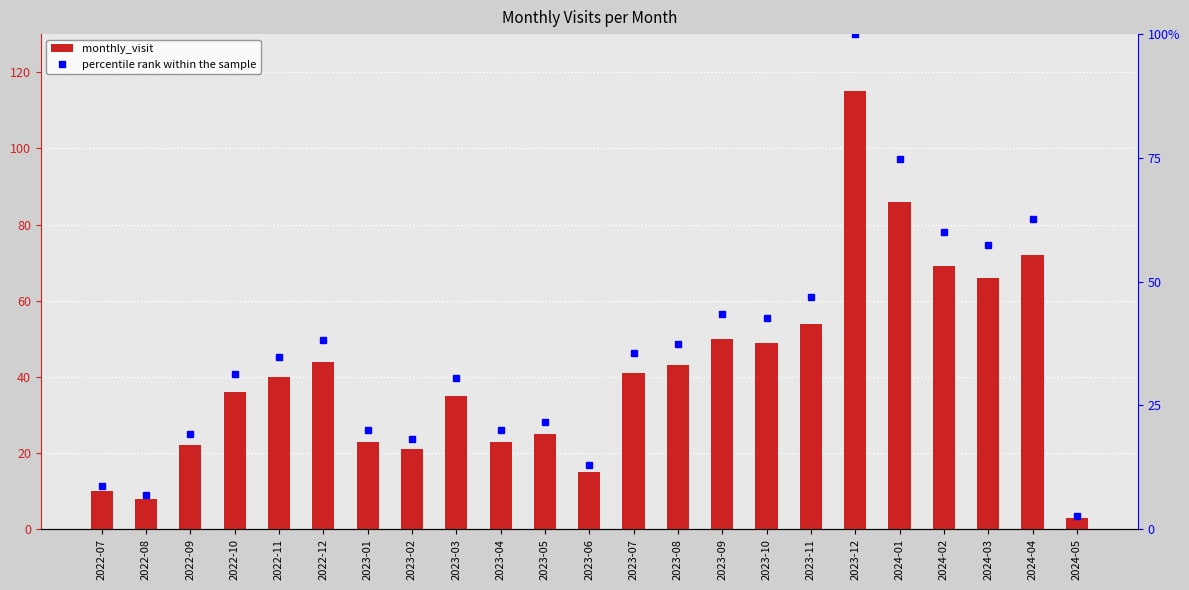

List the labels in order of value, smallest first.

2024-05, 2022-08, 2022-07, 2023-06, 2023-02, 2022-09, 2023-01, 2023-04, 2023-05, 2023-03, 2022-10, 2022-11, 2023-07, 2023-08, 2022-12, 2023-10, 2023-09, 2023-11, 2024-03, 2024-02, 2024-04, 2024-01, 2023-12